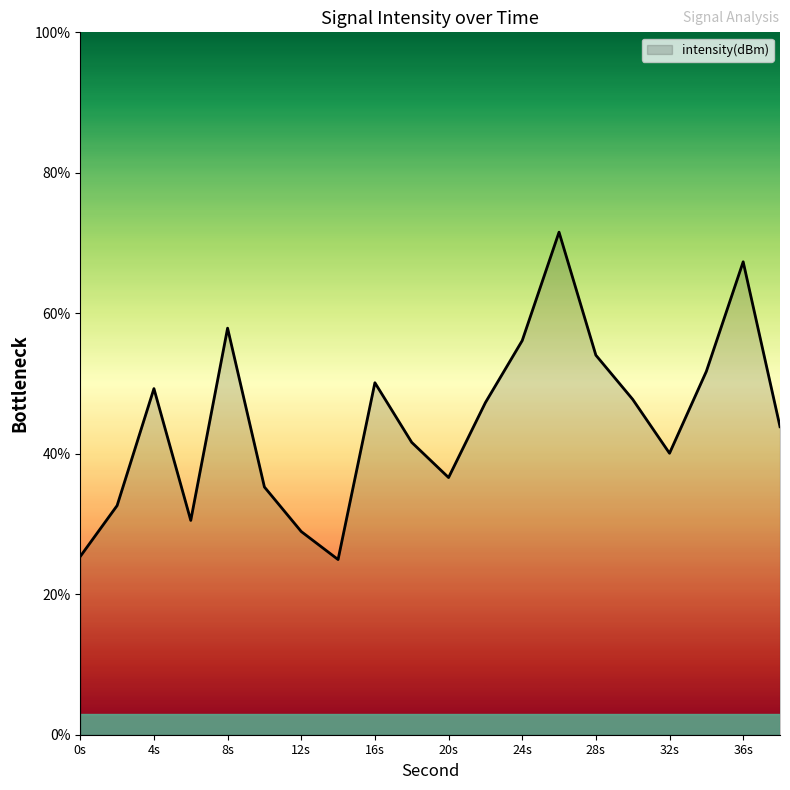

What is the greatest value displayed?

71.5